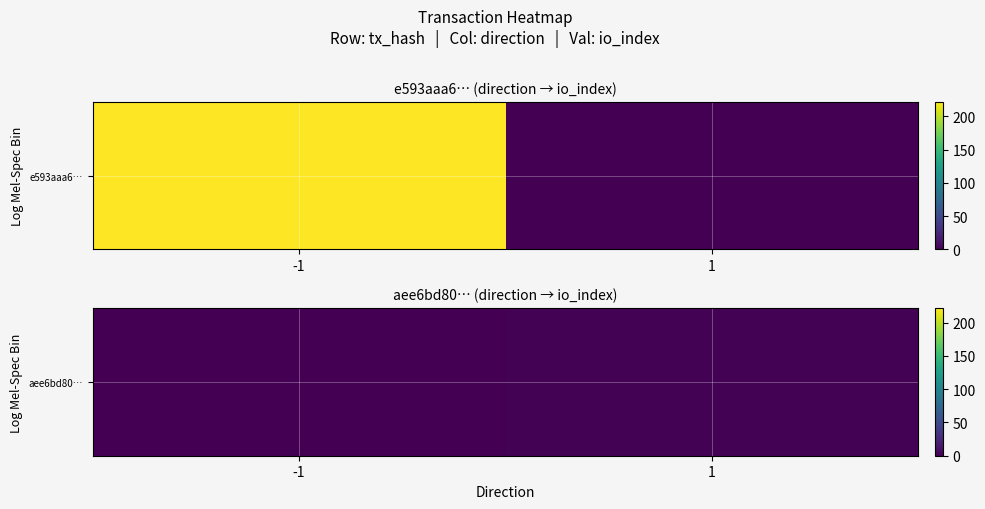

How many data points does each series have?

2